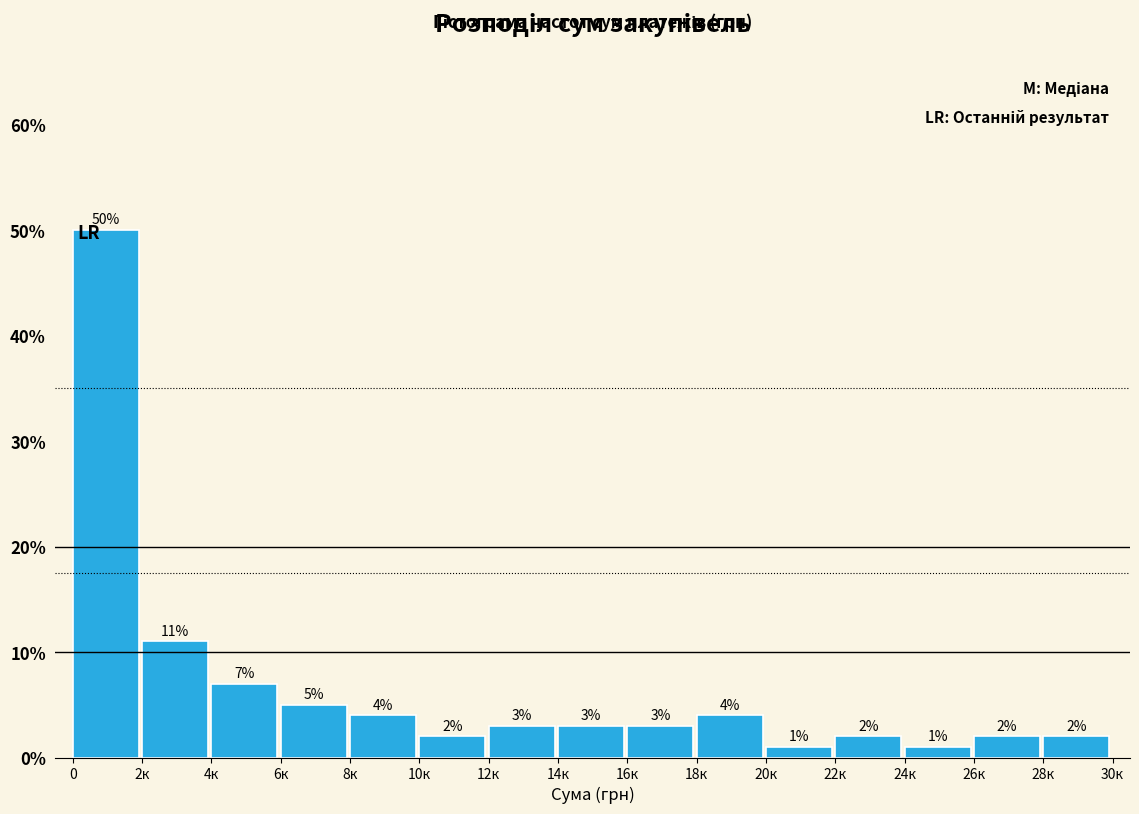

Reading left to right, extract all data points from this chart.

50.0	11.0	7.0	5.0	4.0	2.0	3.0	3.0	3.0	4.0	1.0	2.0	1.0	2.0	2.0